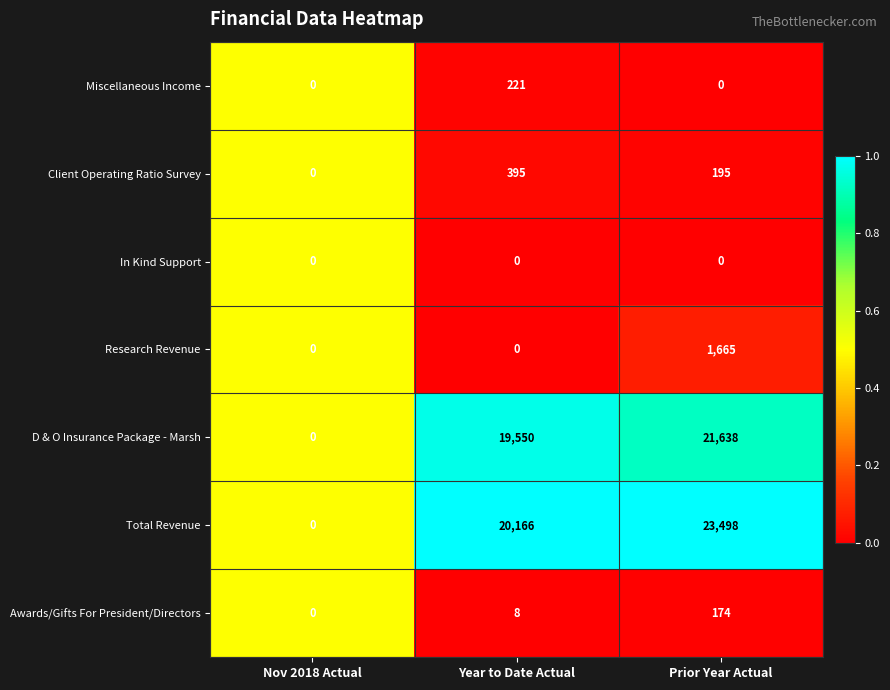

How many data points does each series have?

3